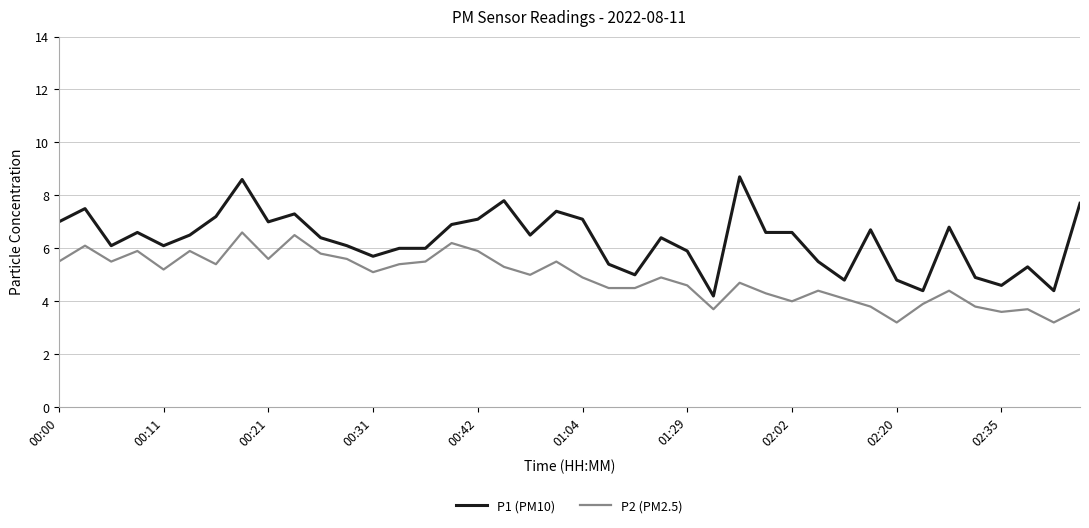

Which series has the largest total across all categories?

P1 (PM10)